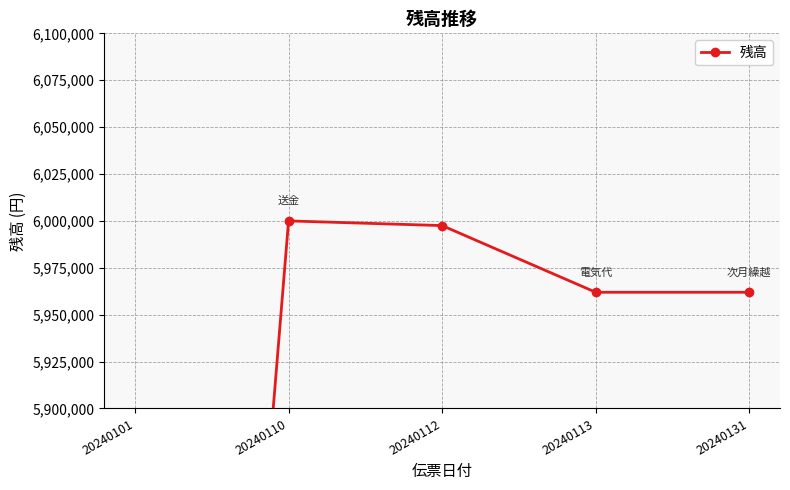

Which label corresponds to the largest value in the chart?

20240110